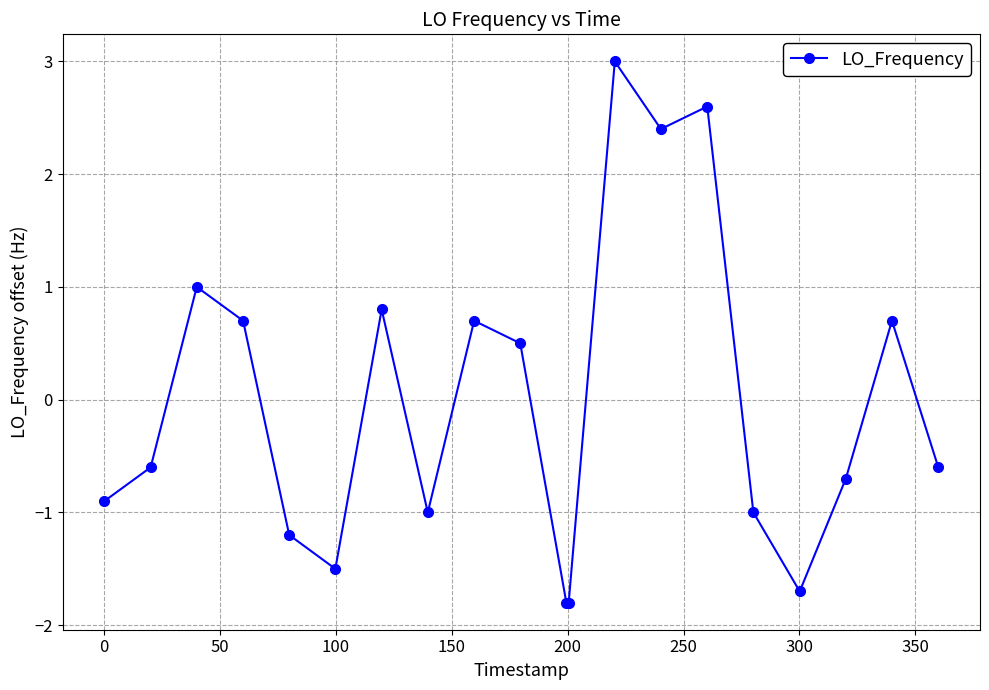

What is the maximum value shown in the chart?

3.0